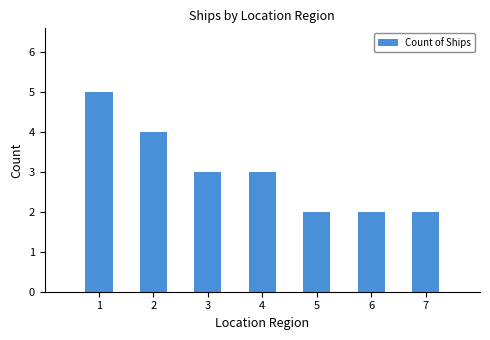

What is the ratio of the value at 5 to the value at 1?

0.4